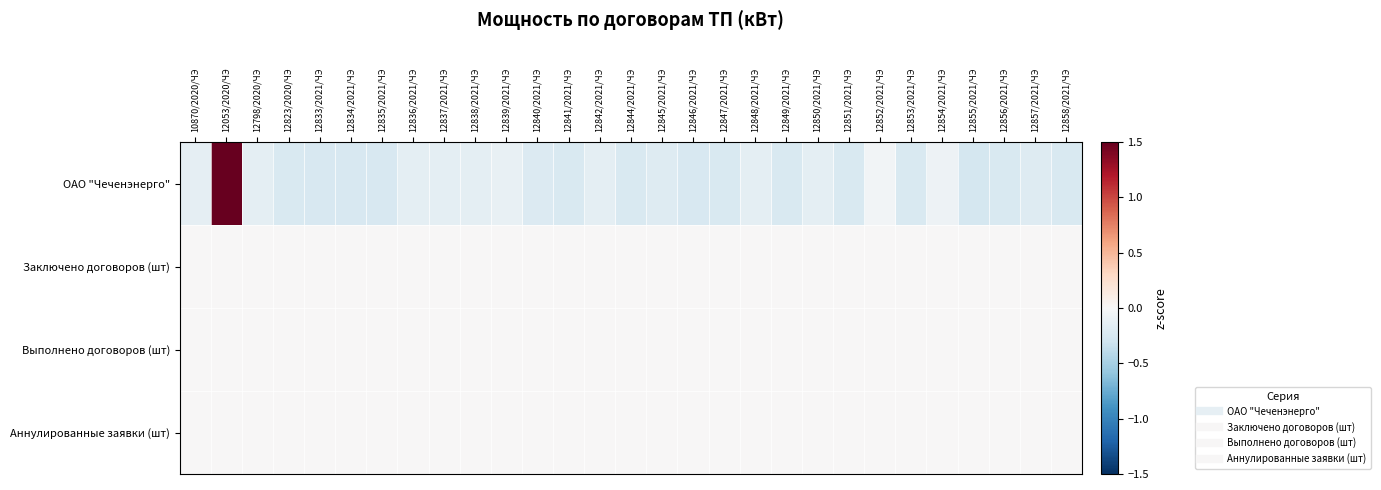

Rank the series by their maximum value, from lowest to highest.

Заключено договоров (шт), Выполнено договоров (шт), Аннулированные заявки (шт), ОАО "Чеченэнерго"